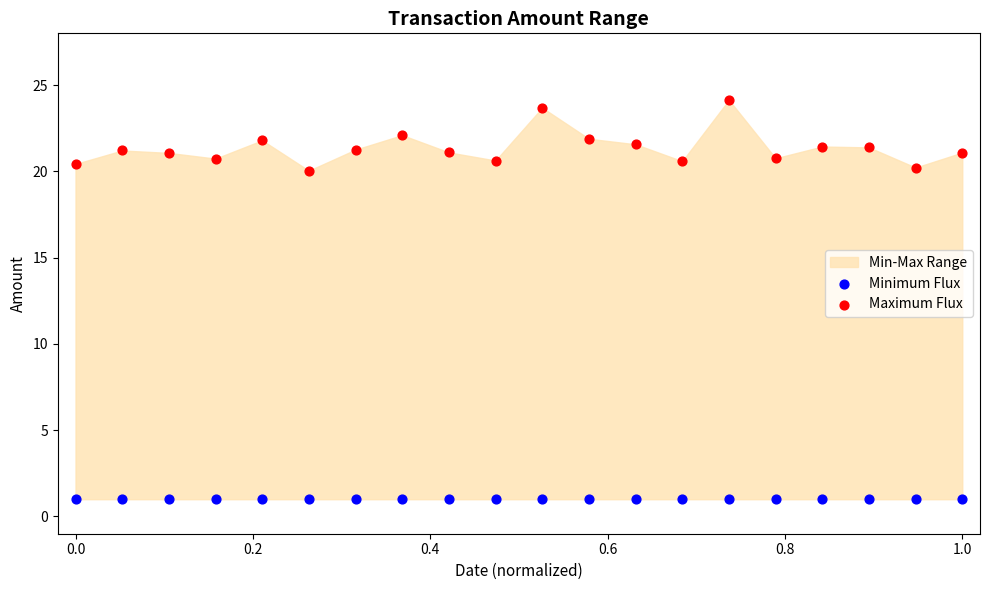

Which series reaches the minimum Y coordinate?

Minimum Flux